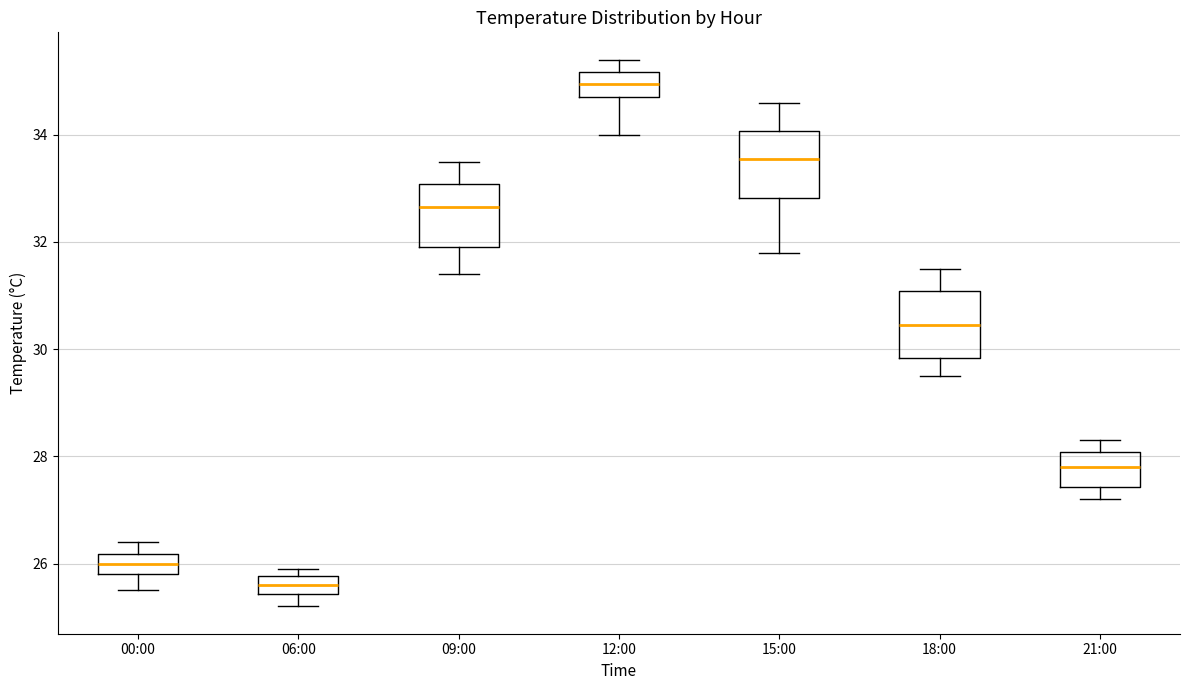

Which box has the highest median line?

12:00